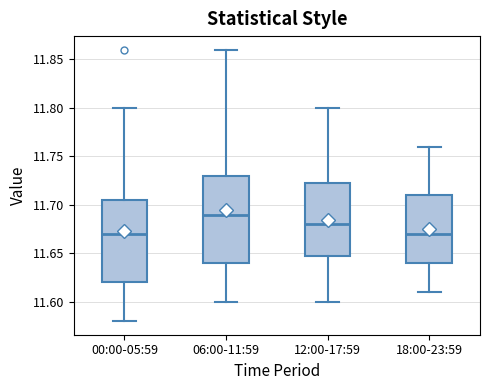

Which box has the highest median line?

06:00-11:59